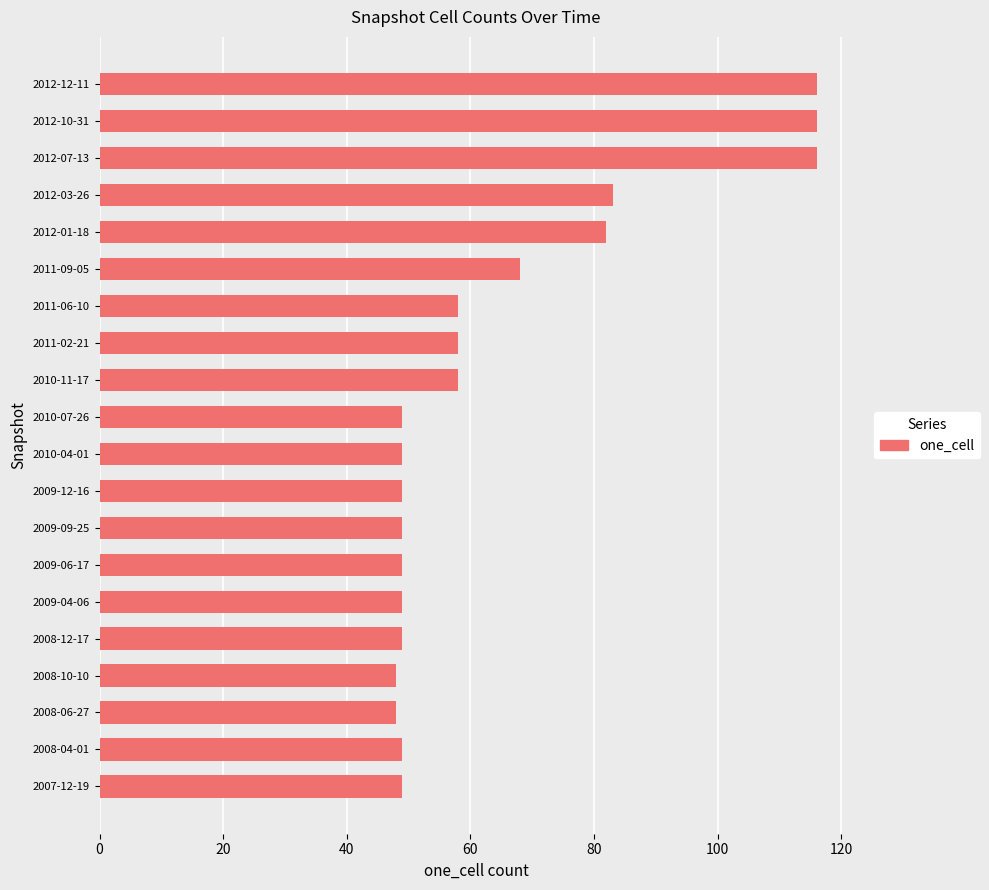

True or false: the data shows 69 at 2009-06-17.

False